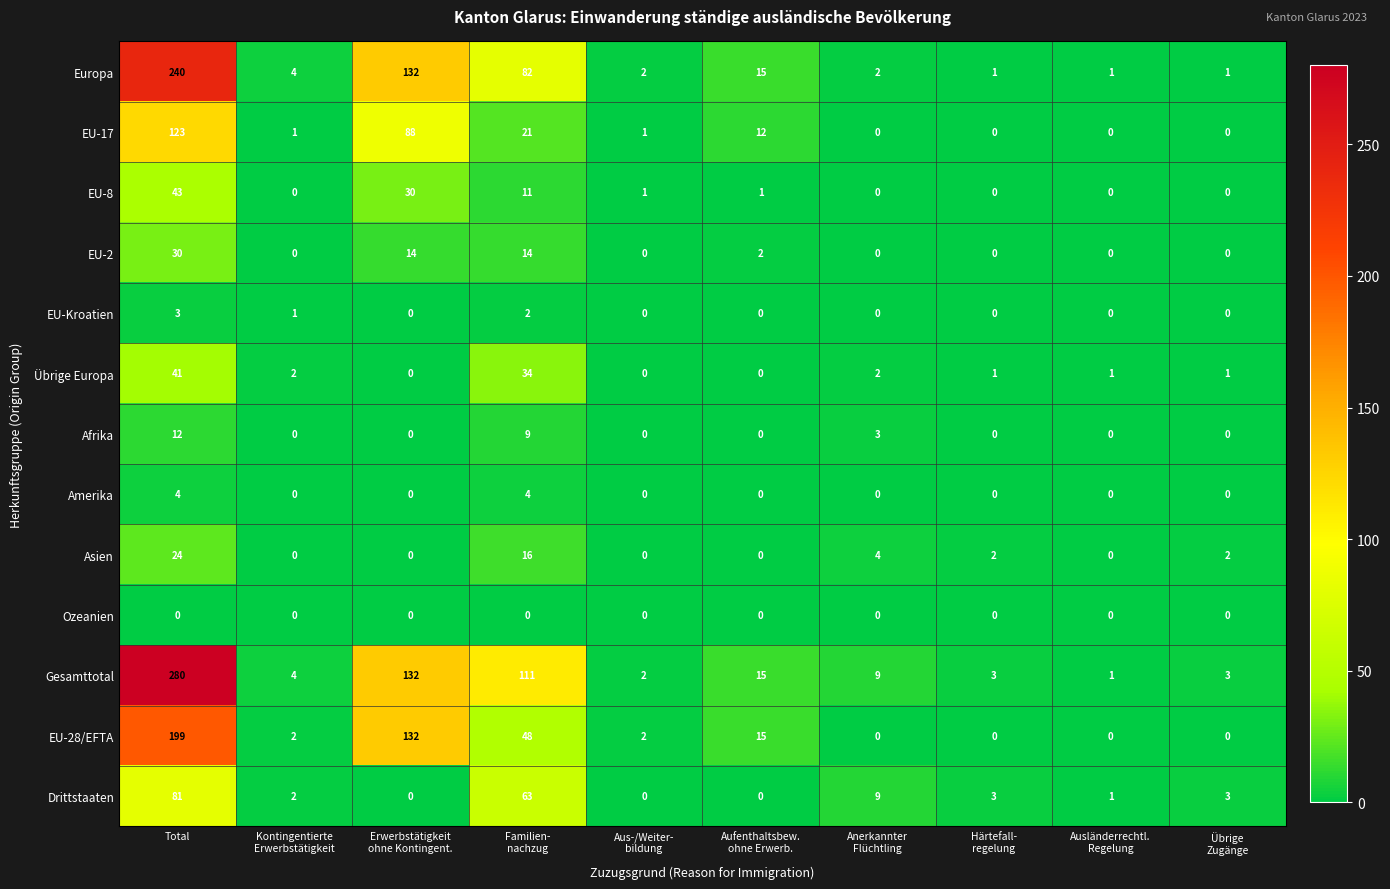

At which category is the sum across all series the highest?

Total